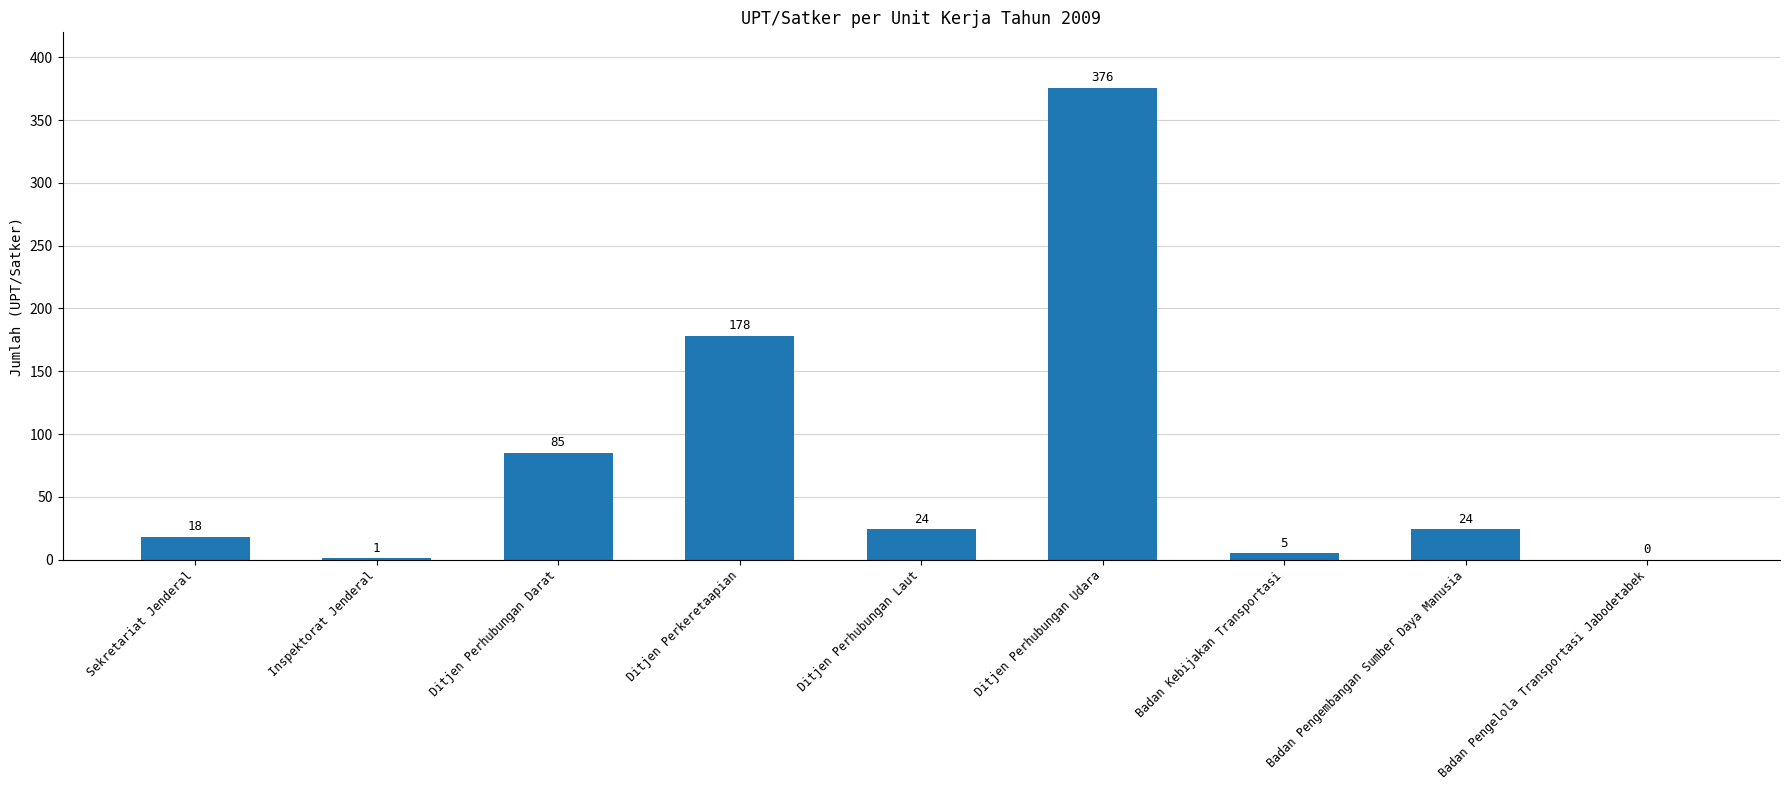

What is the greatest value displayed?

376